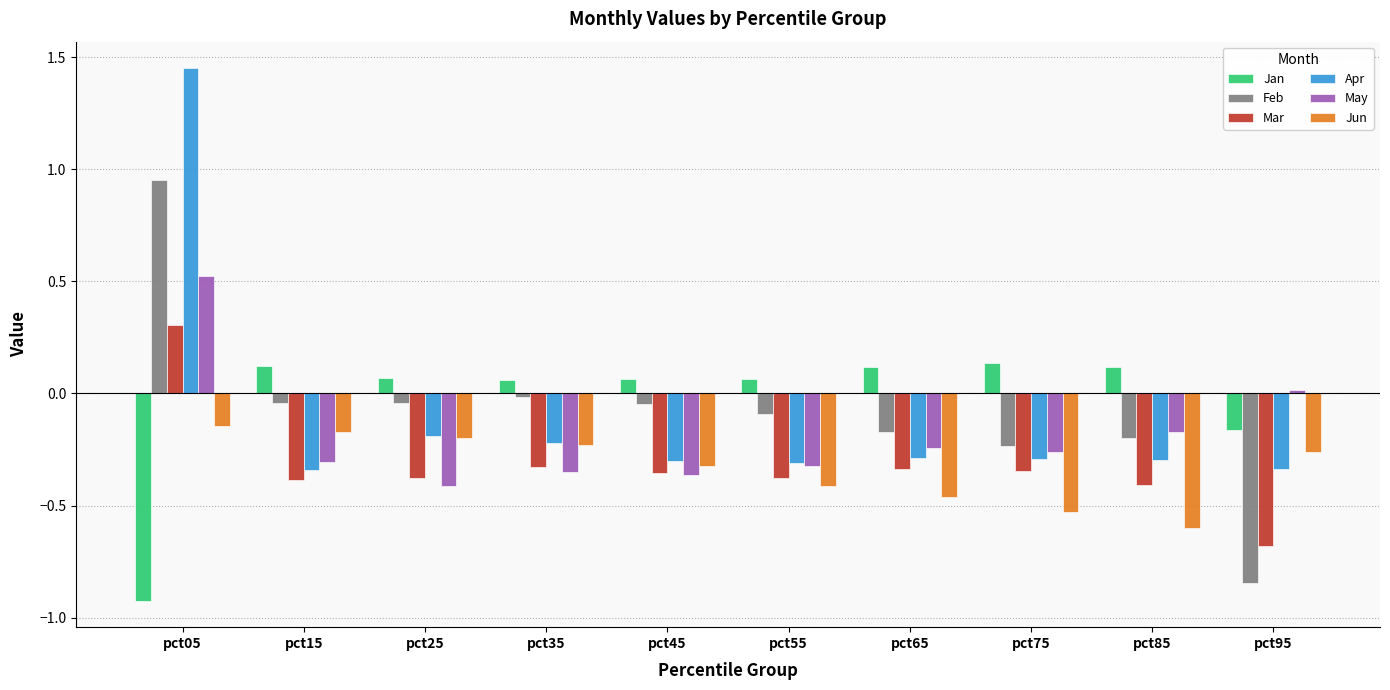

Which category has the lowest value across all series?

pct05